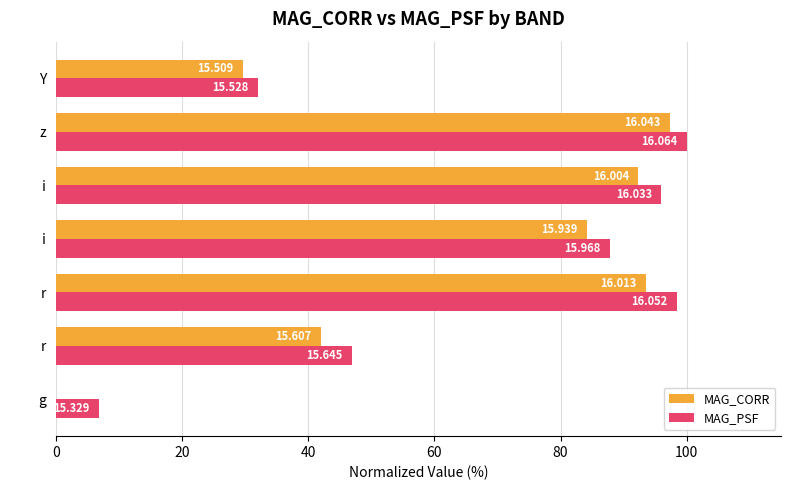

What are all the series names shown in the legend?

MAG_CORR, MAG_PSF